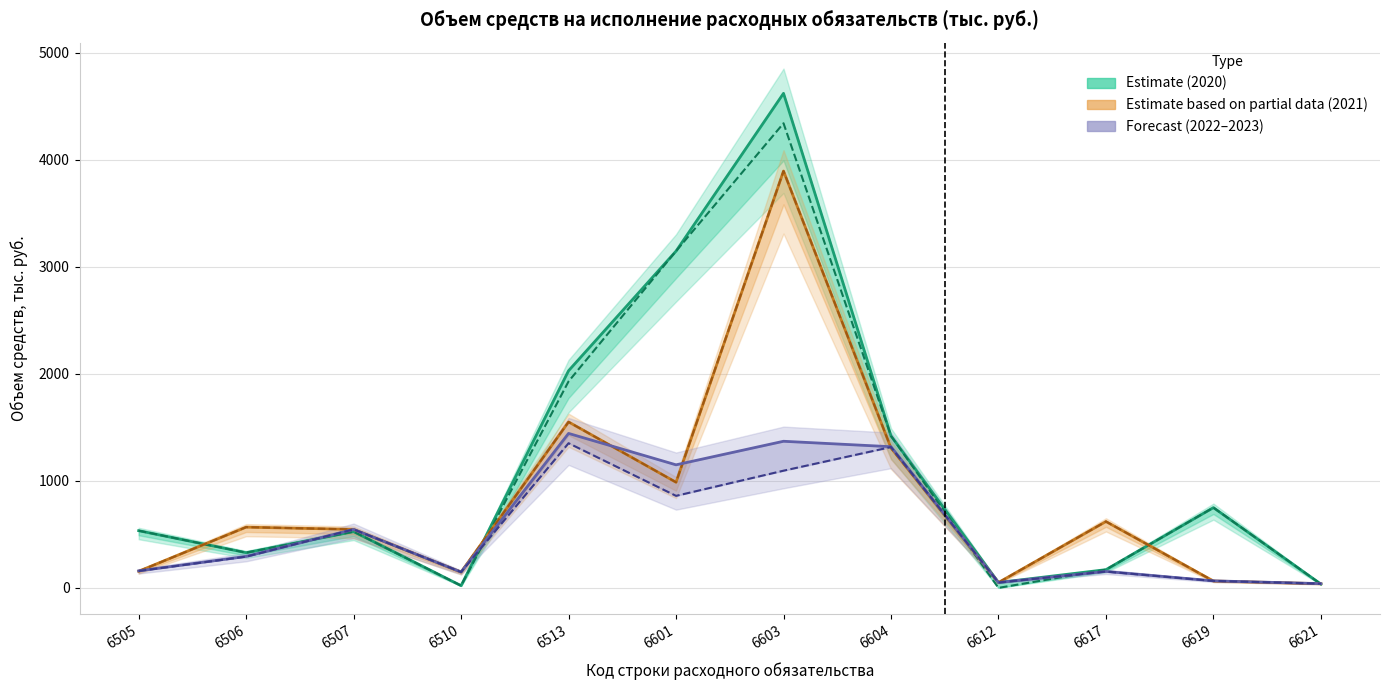

How many data points does each series have?

12